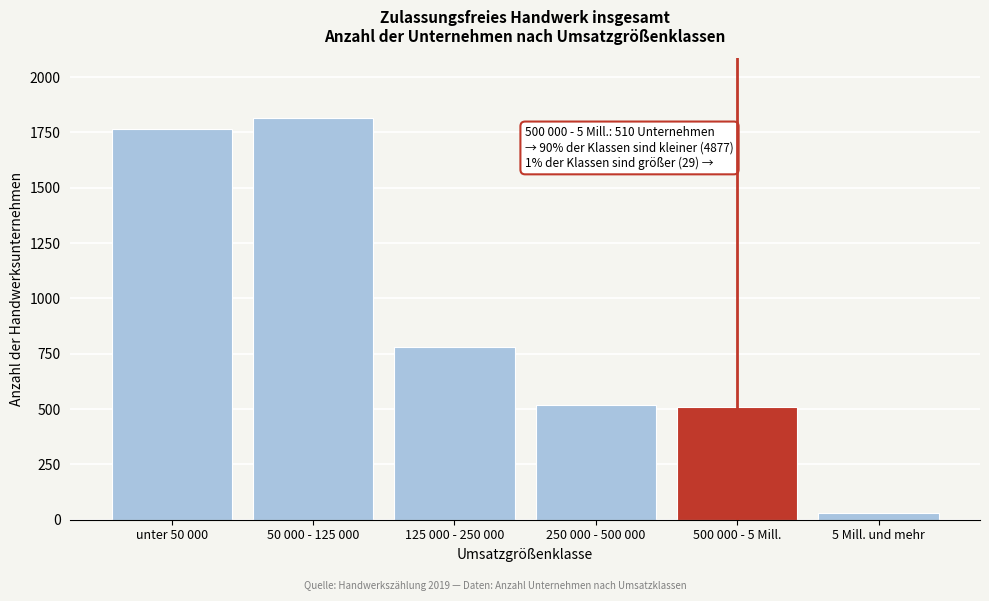

What is the sum of all values?

5416